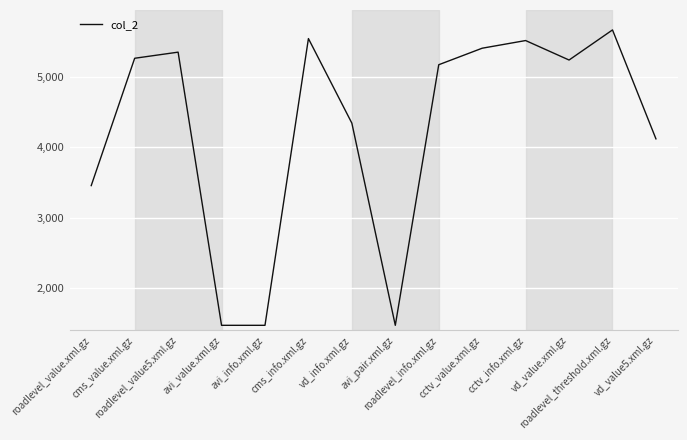

What is the minimum value shown in the chart?

1468